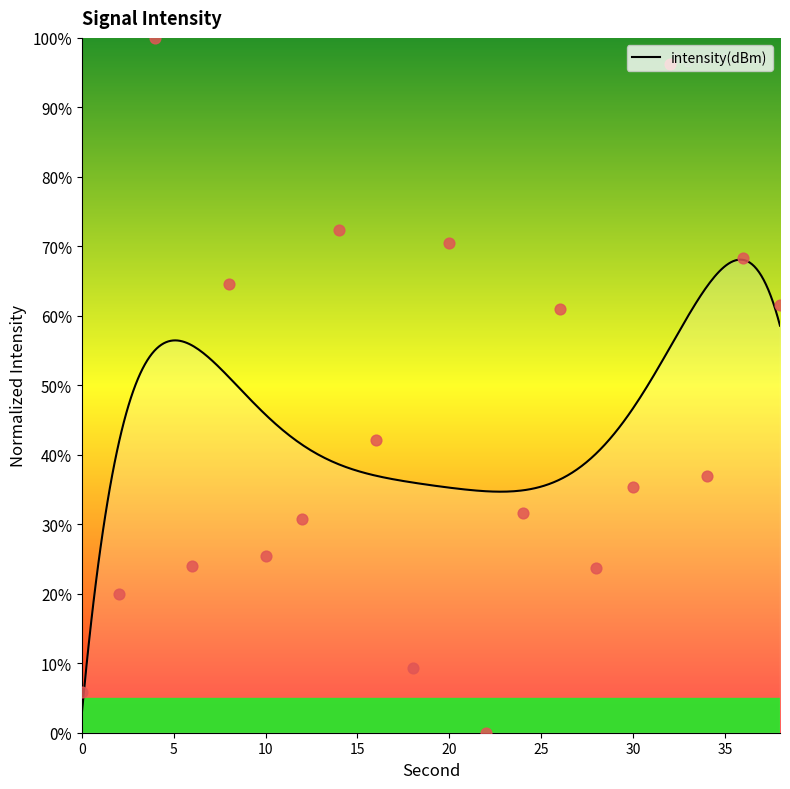

What is the change in value from 8 to 36?

+3.7